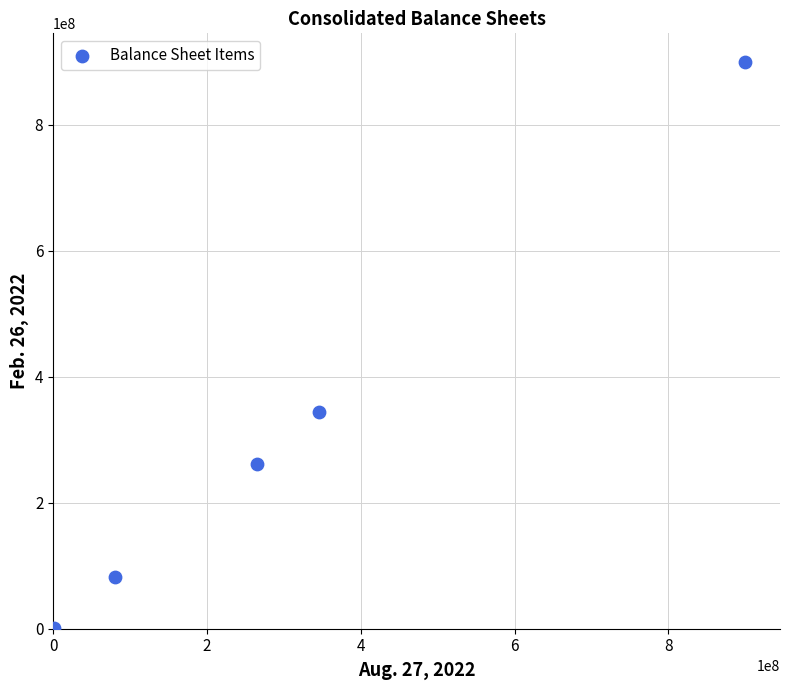

What Y value in the scatter plot is closest to 450000000?

344146000.0